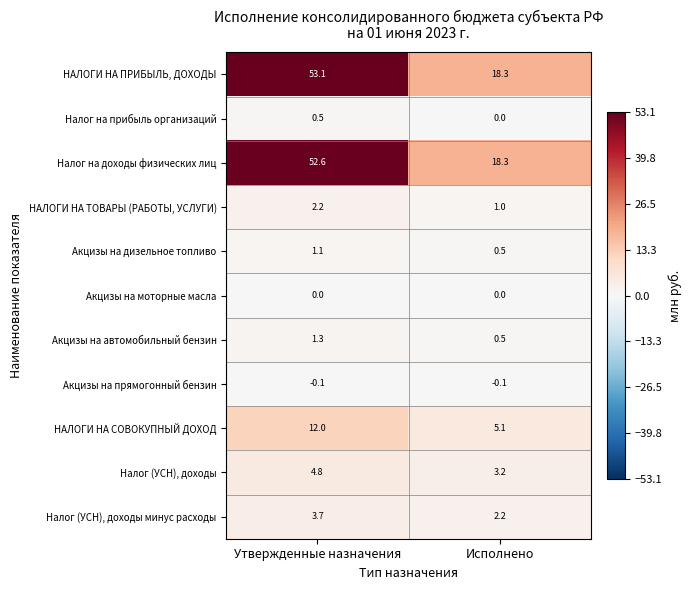

At which category does the chart reach its peak across all series?

Утвержденные назначения